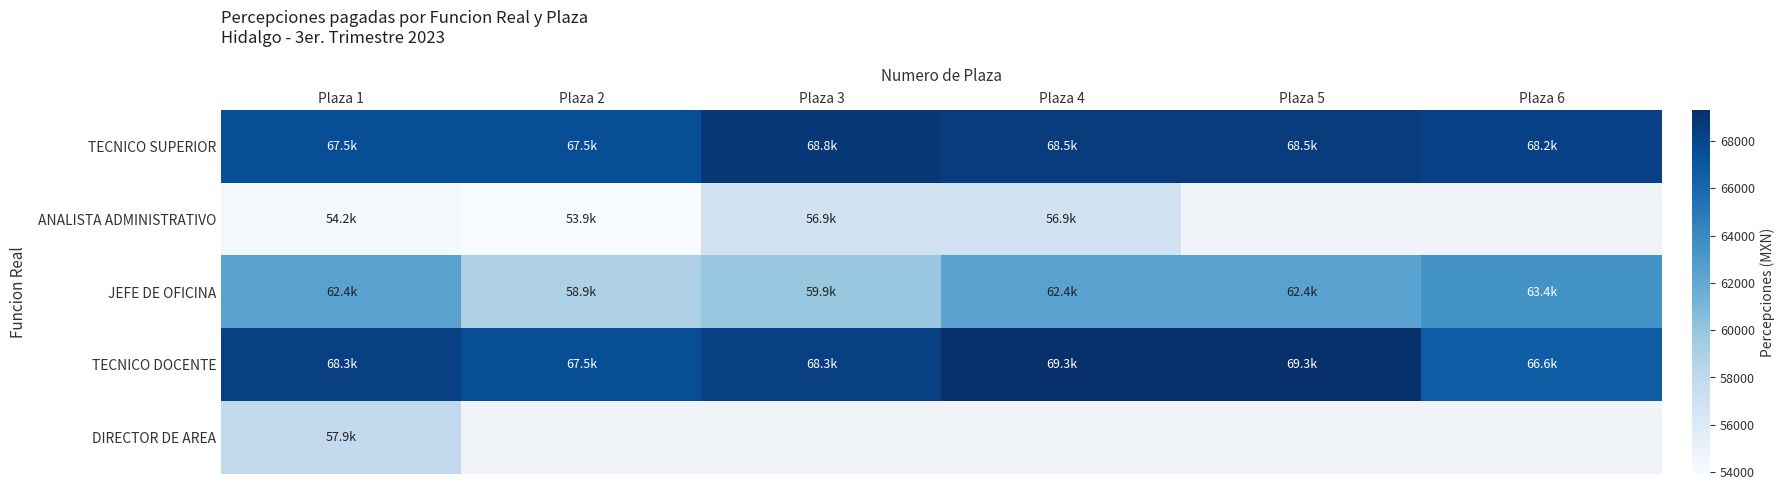

Which label corresponds to the smallest value in the chart?

Plaza 2